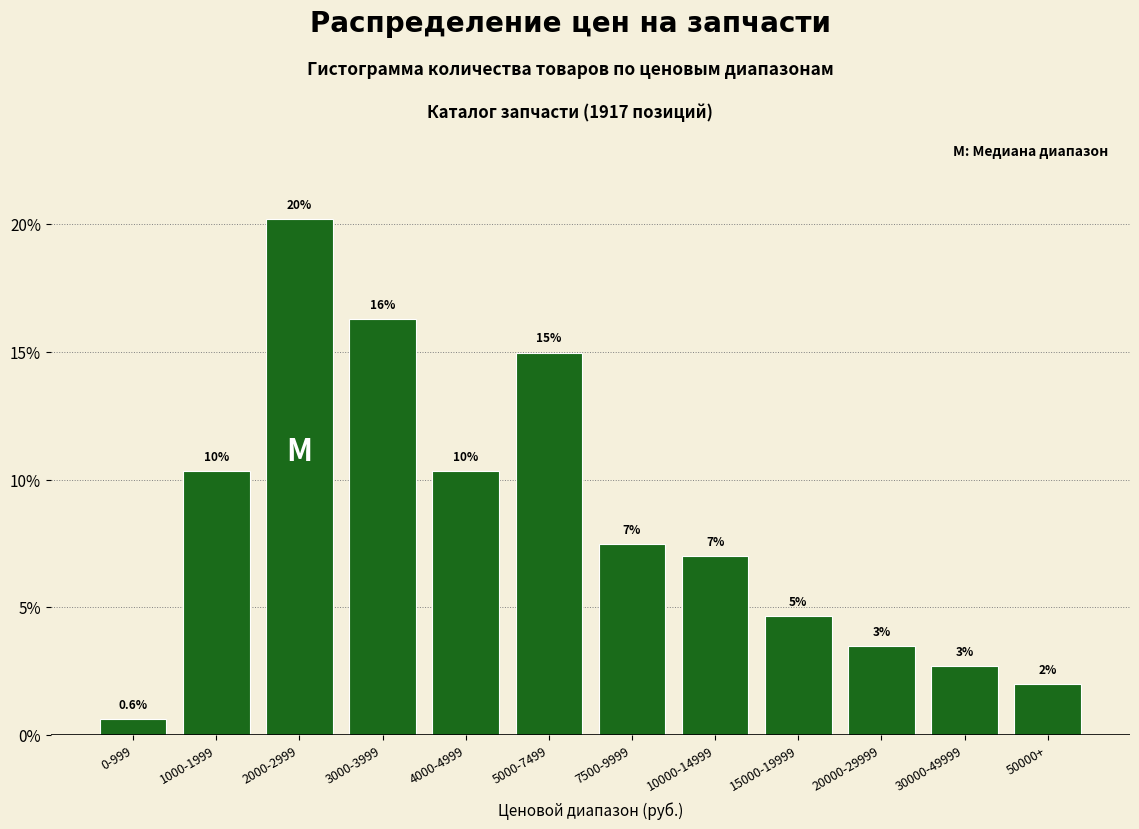

How many bars are there in total?

12